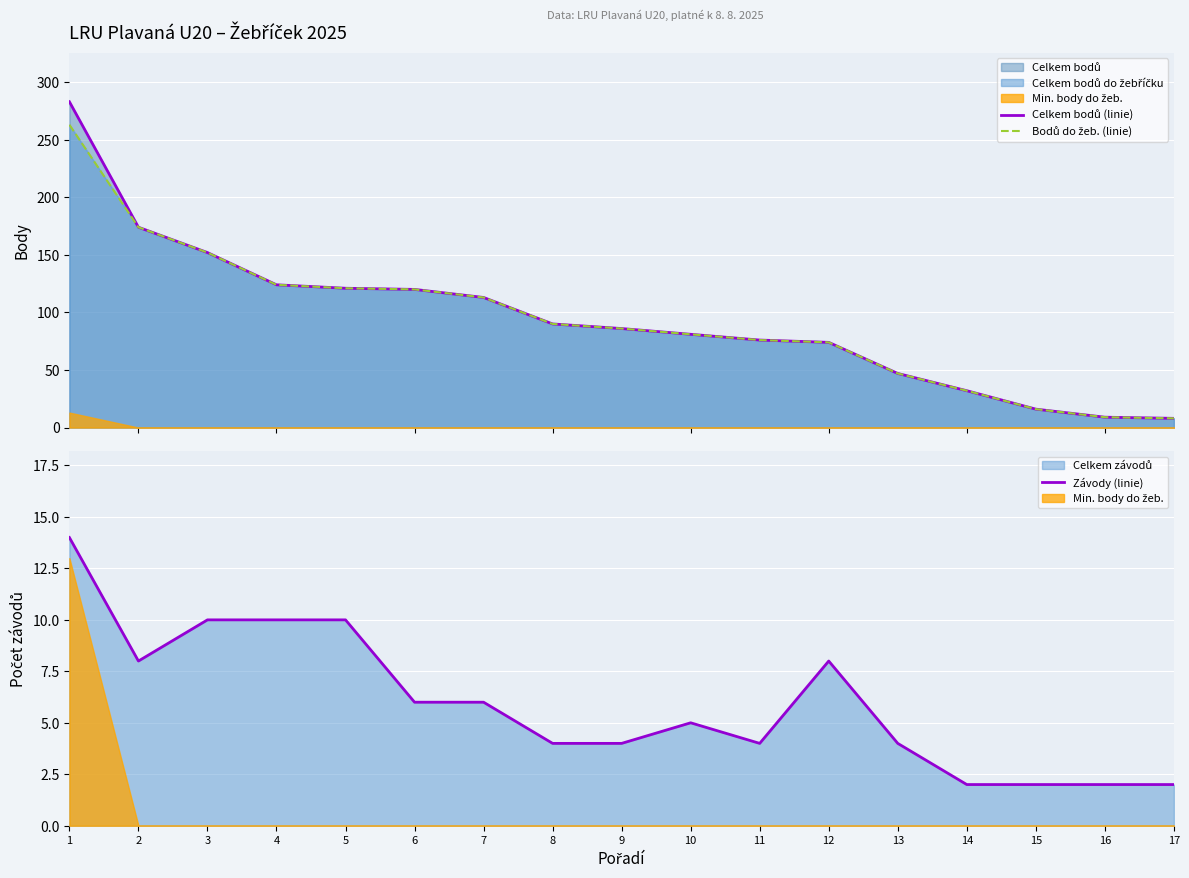

True or false: Celkem bodů (linie) and Bodů do žeb. (linie) cross at least once.

False